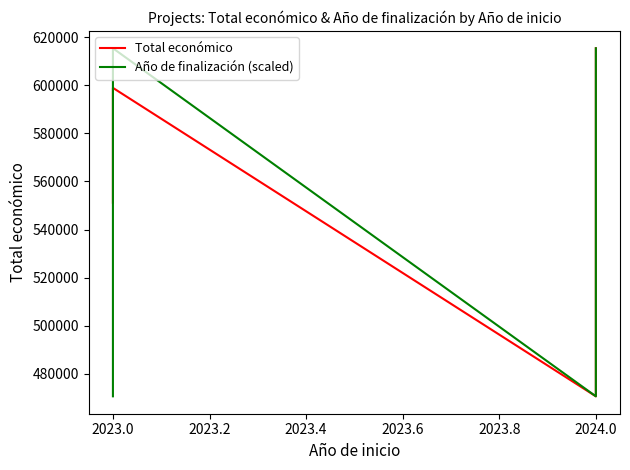

True or false: Total económico has a value of 1068448.4 at 2024.0.

False